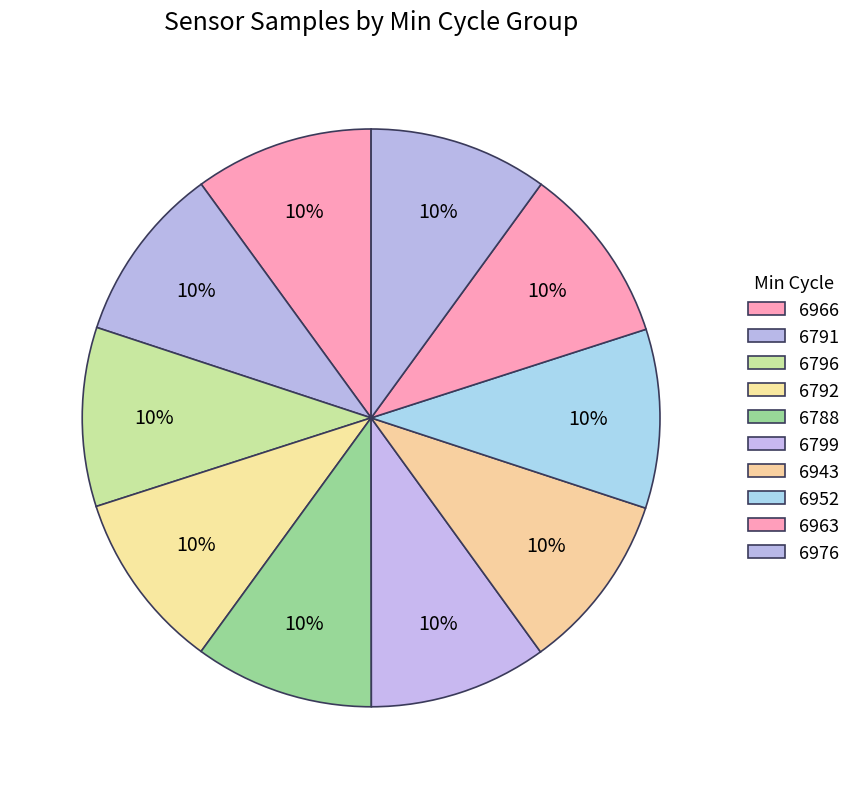

Does 6943 account for over 50% of the chart?

No